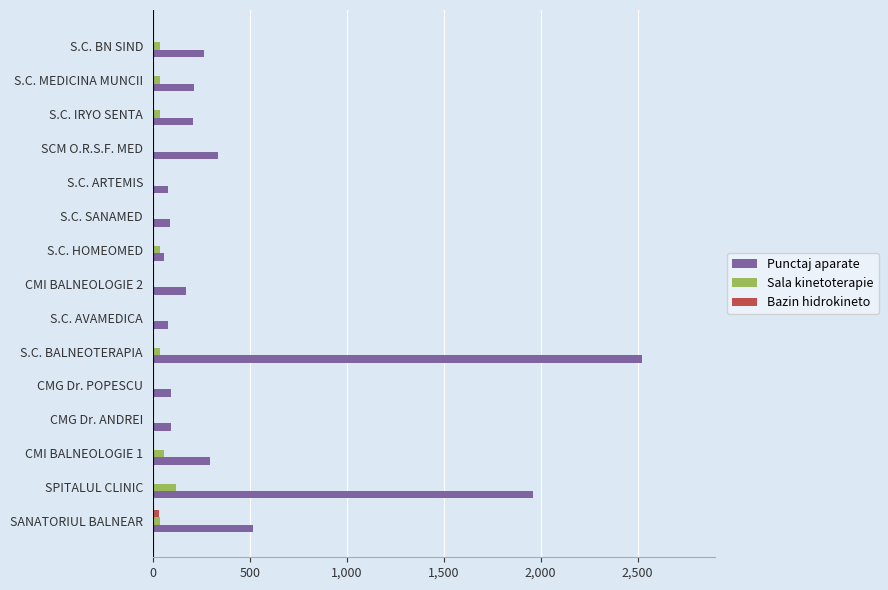

True or false: Punctaj aparate has a value of 3013 at SPITALUL CLINIC.

False